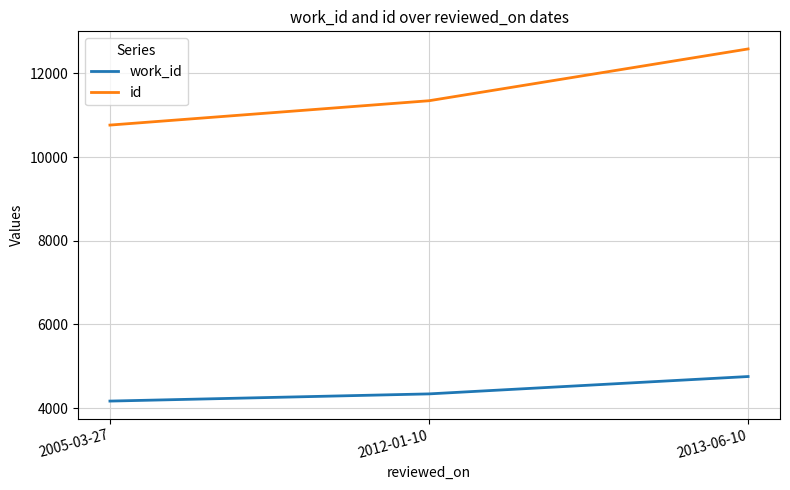

Reading right to left, transcribe all the data shown in this chart.

work_id: 4754	4339	4167
id: 12584	11346	10764